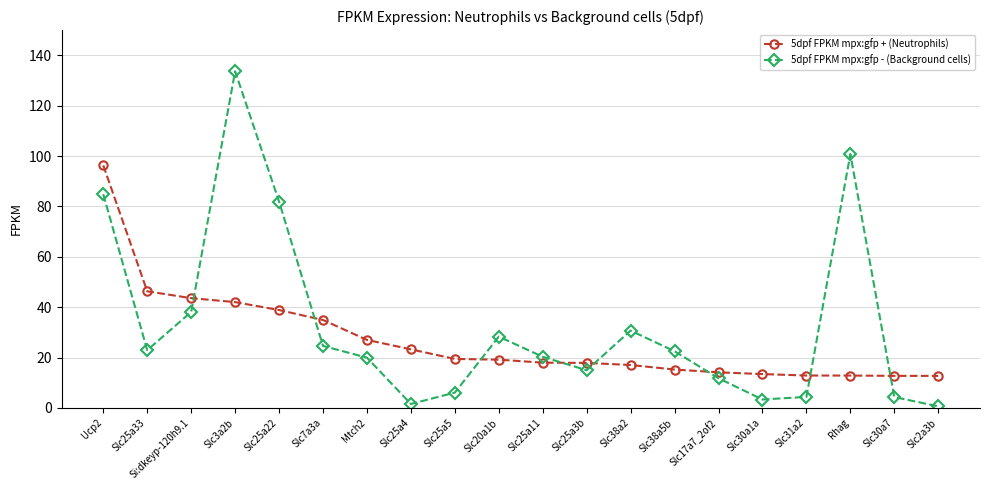

What is the difference between the maximum and minimum values in the 5dpf FPKM mpx:gfp - (Background cells) series?

133.0